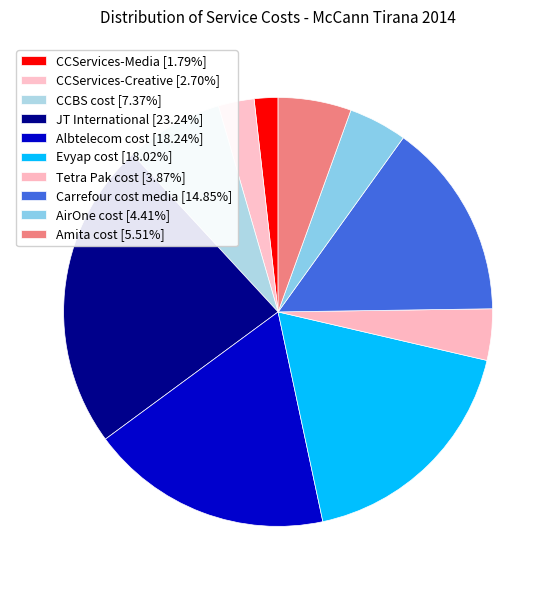

To the nearest percent, what portion does Carrefour cost media represent?

15%